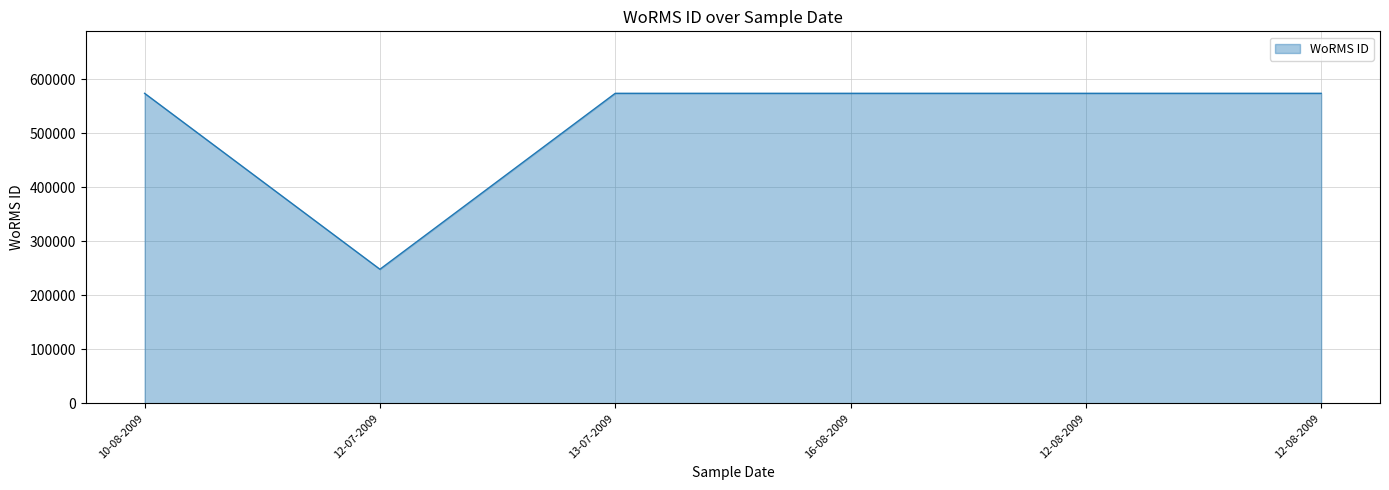

Reading right to left, extract all data points from this chart.

12-08-2009=573932	12-08-2009=573932	16-08-2009=573932	13-07-2009=573932	12-07-2009=248148	10-08-2009=573932